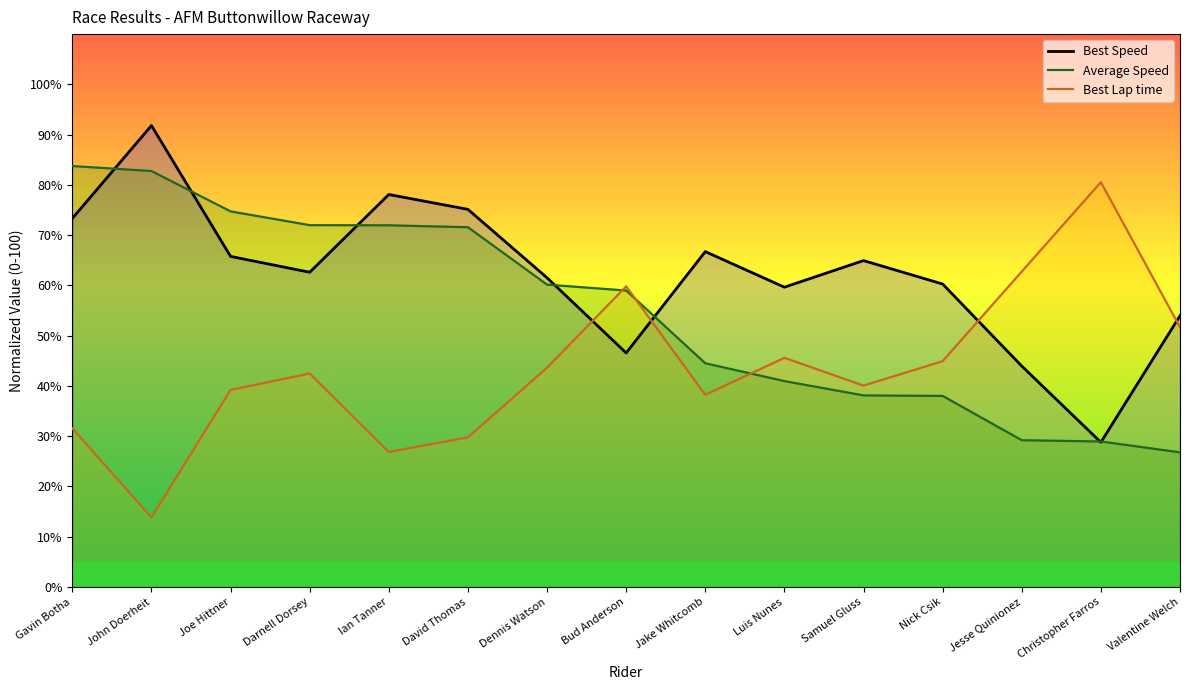

What is the minimum value for Average Speed?

26.8